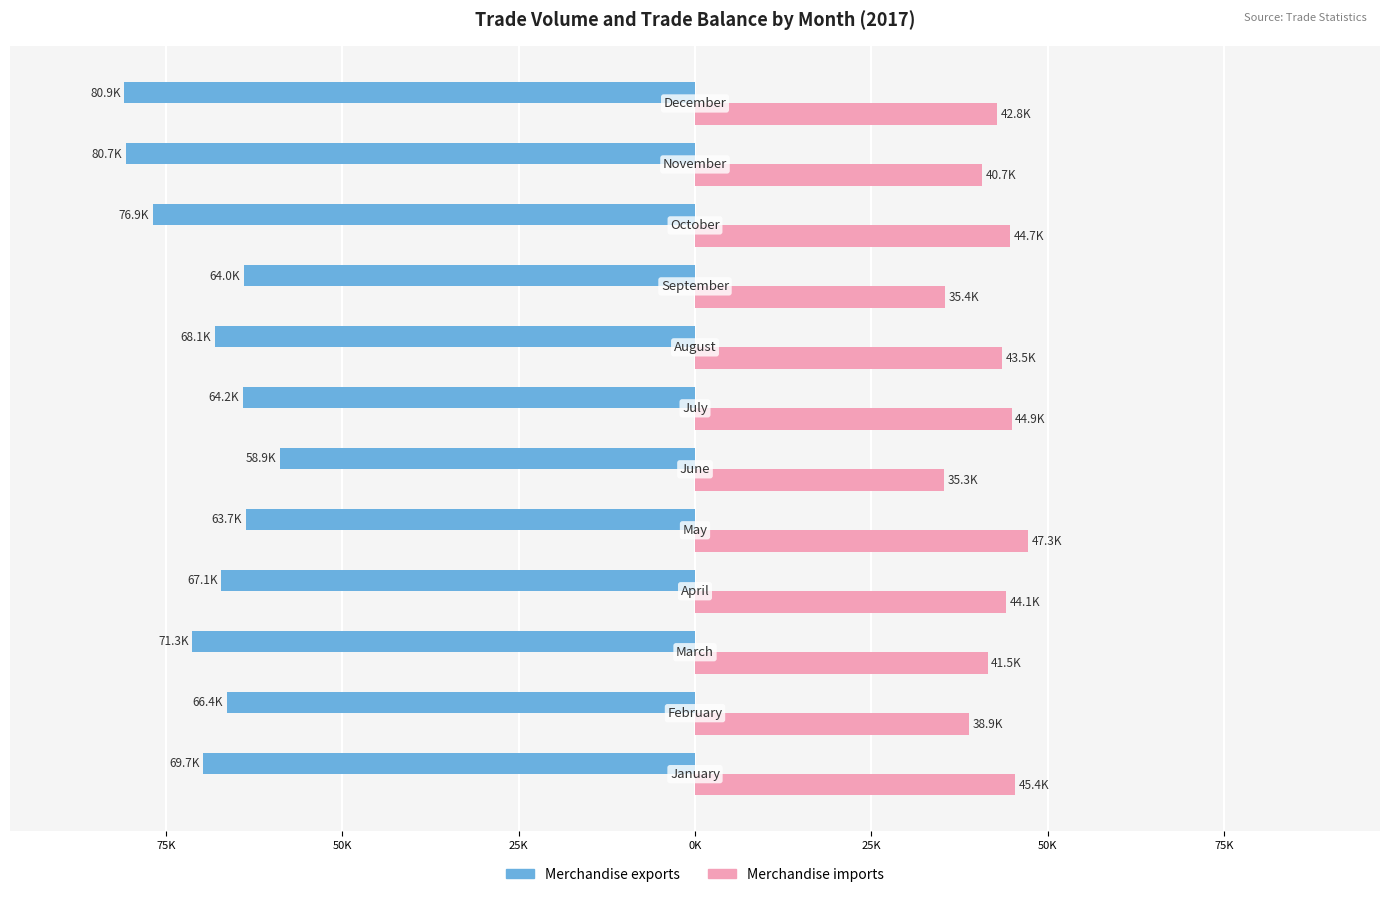

How many bars are there in each group?

2